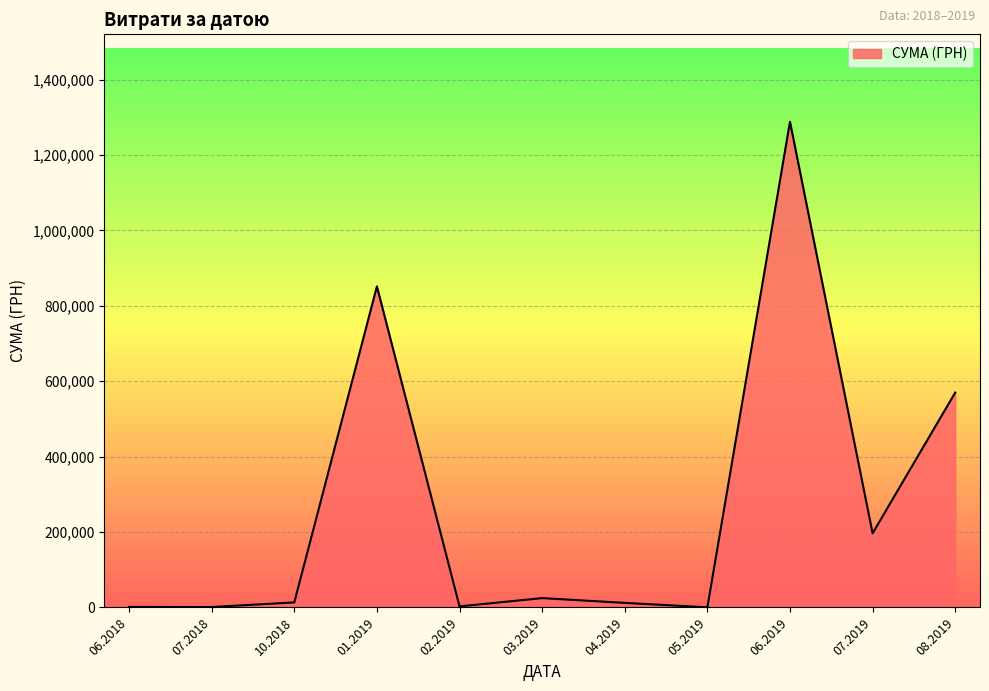

Is it true that the value at 01.2019 is 851665.7?

True